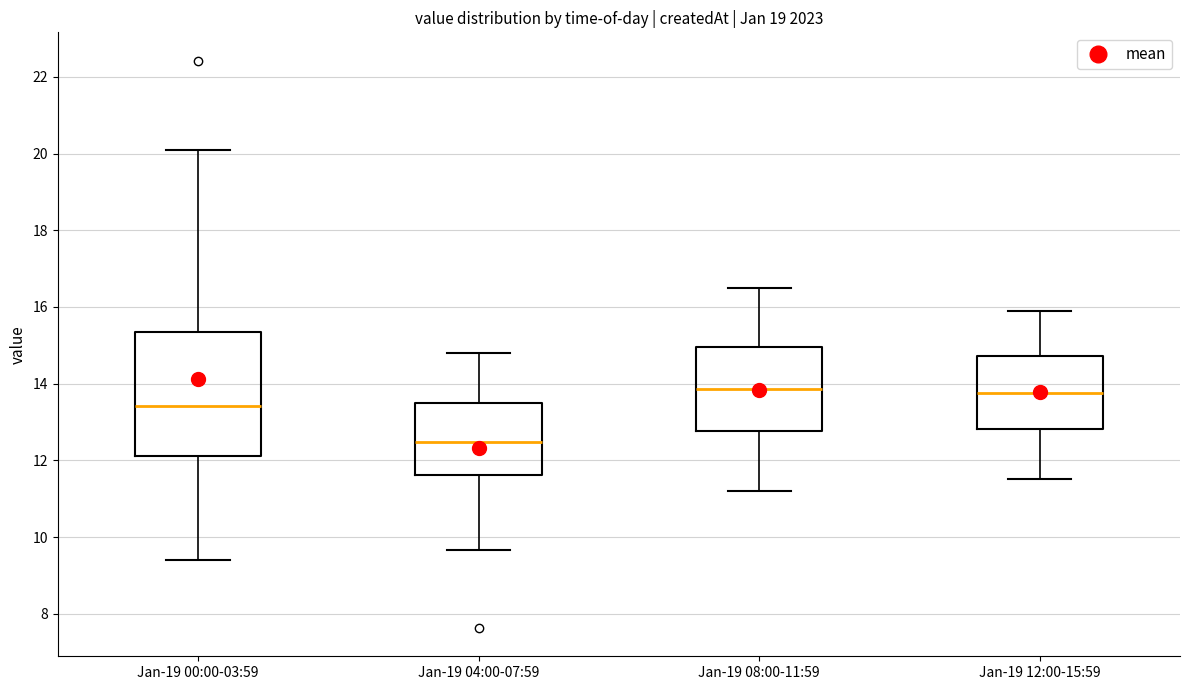

Comparing the boxes themselves (not the whiskers), which one is the tallest?

Jan-19 00:00-03:59